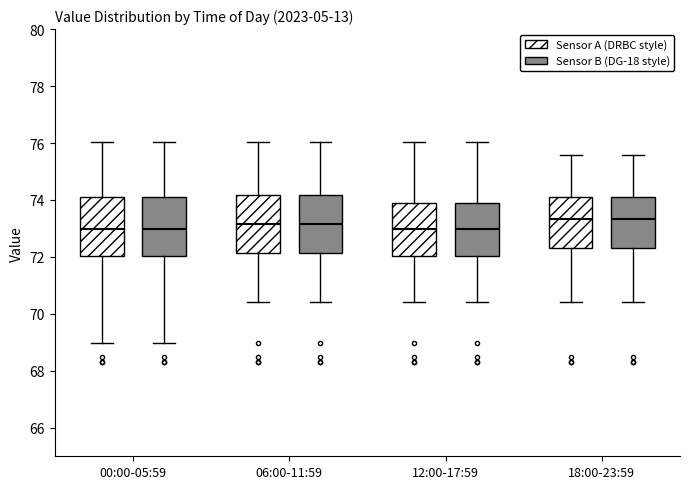

Where is the lower edge of the box for 12:00-17:59 (Sensor B (DG-18 style)) on the y-axis? The values are not printed on the chart, so give them approximately, as read against the axis.

72.0